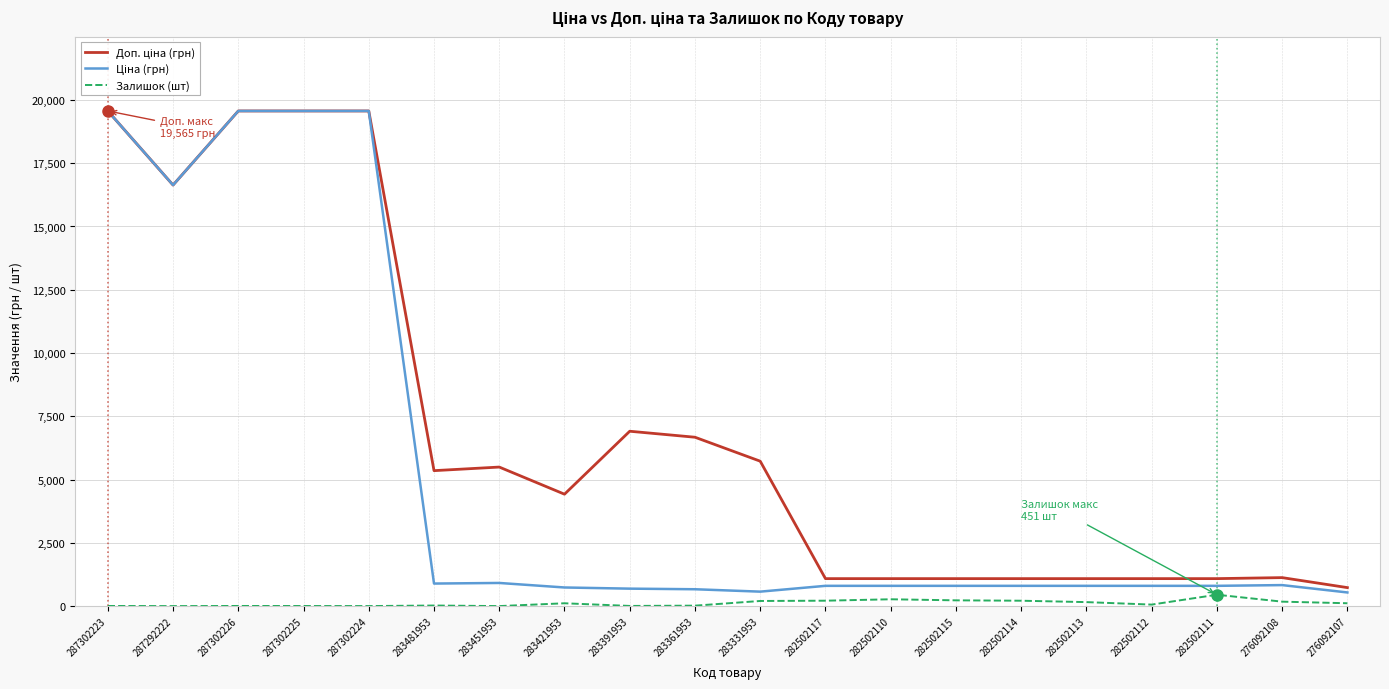

What is the maximum value for Залишок (шт)?

451.0